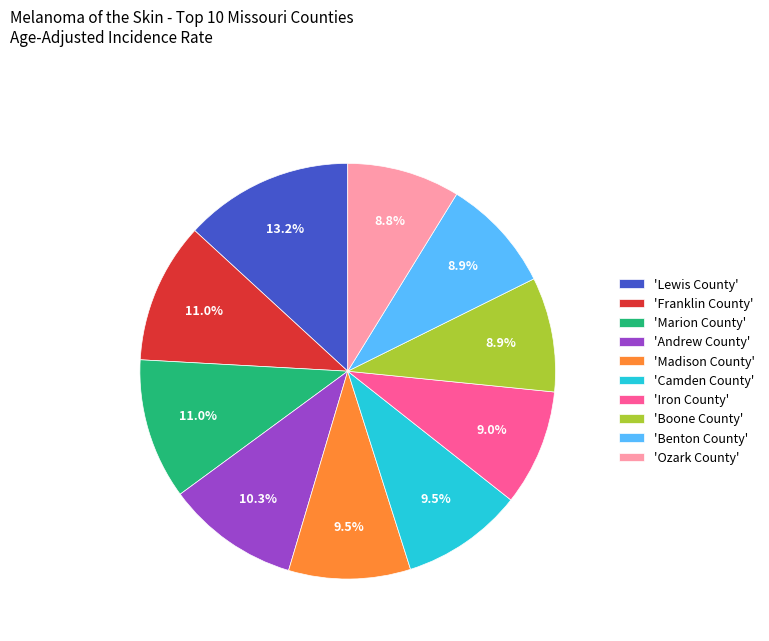

How many slices are in this pie chart?

10